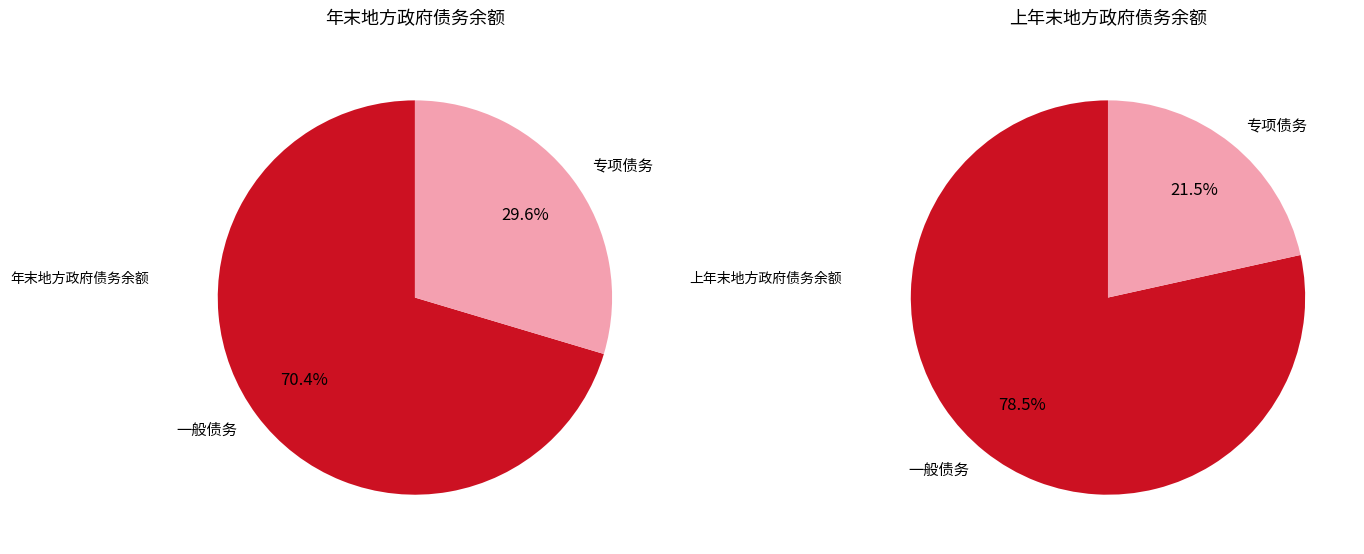

Count the number of slices in the pie.

2